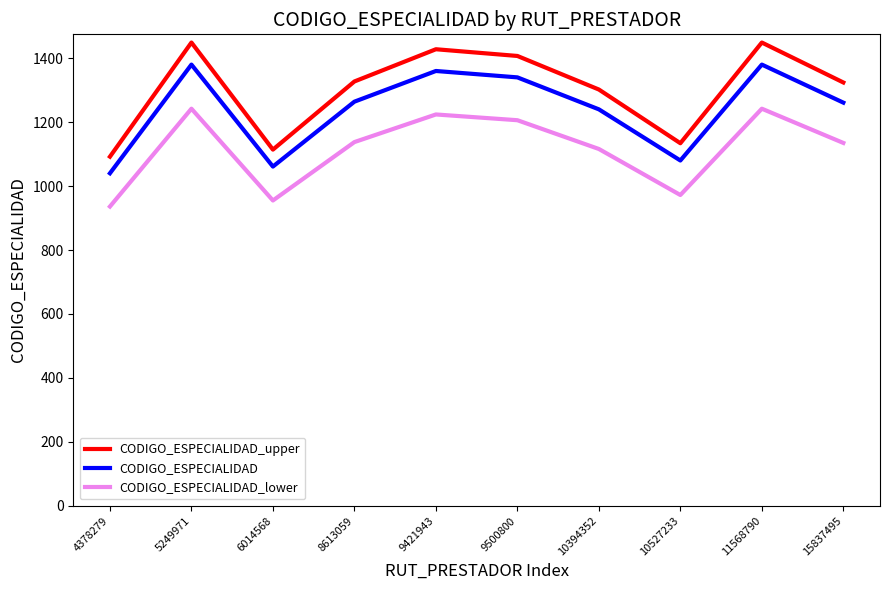

Is it true that CODIGO_ESPECIALIDAD_lower equals 972.0 at 10527233?

True